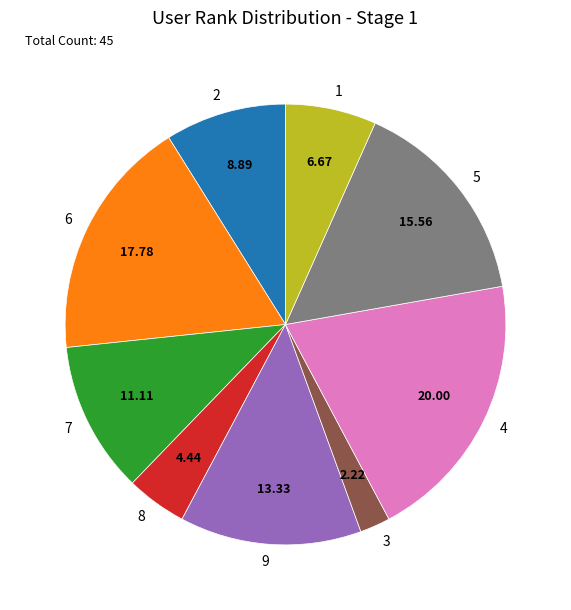

Rank the categories by value from highest to lowest.

4, 6, 5, 9, 7, 2, 1, 8, 3